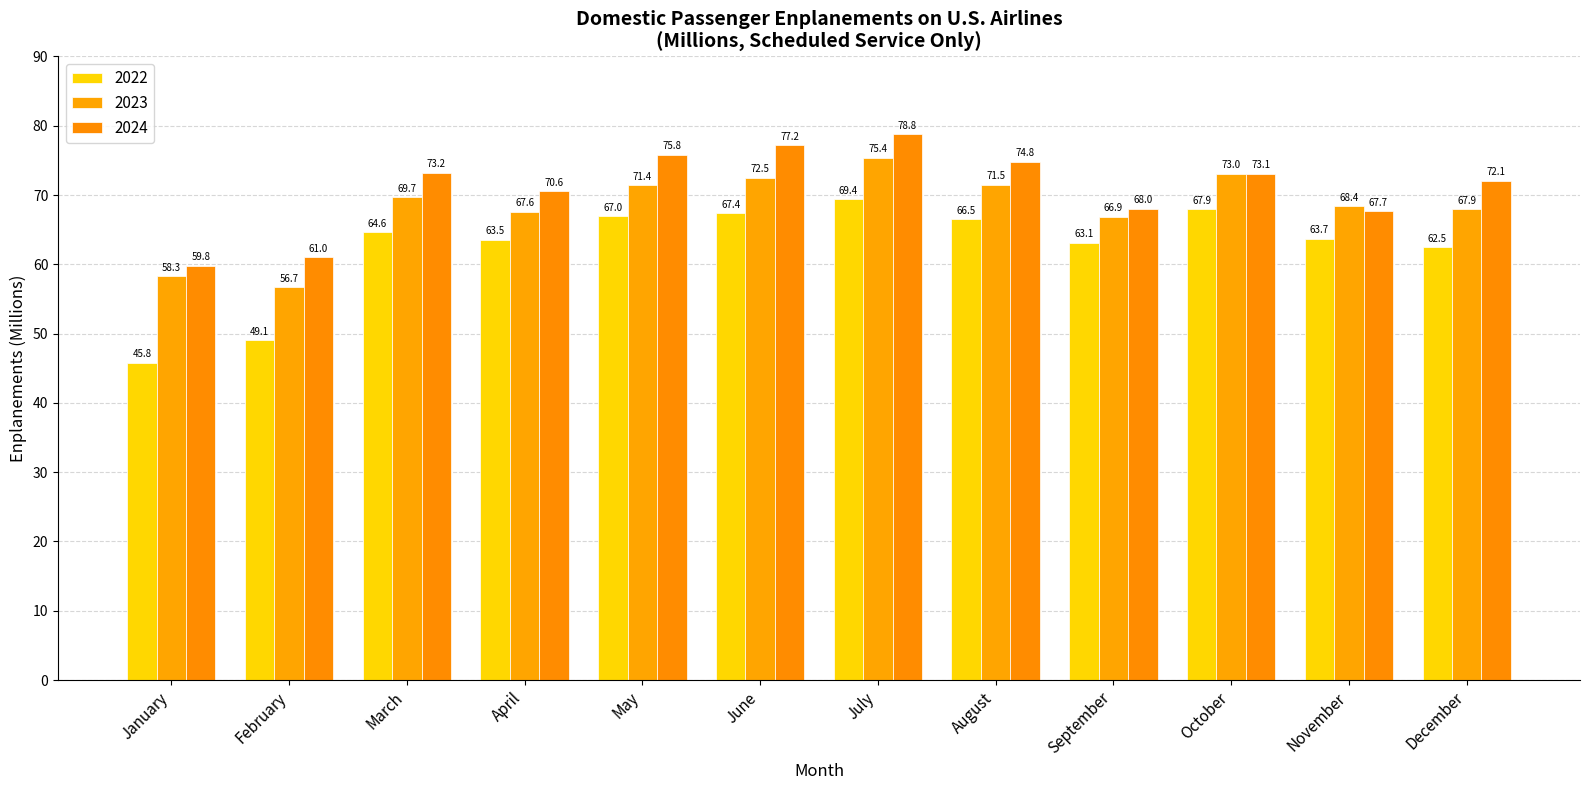

What is the smallest value displayed?

45.8